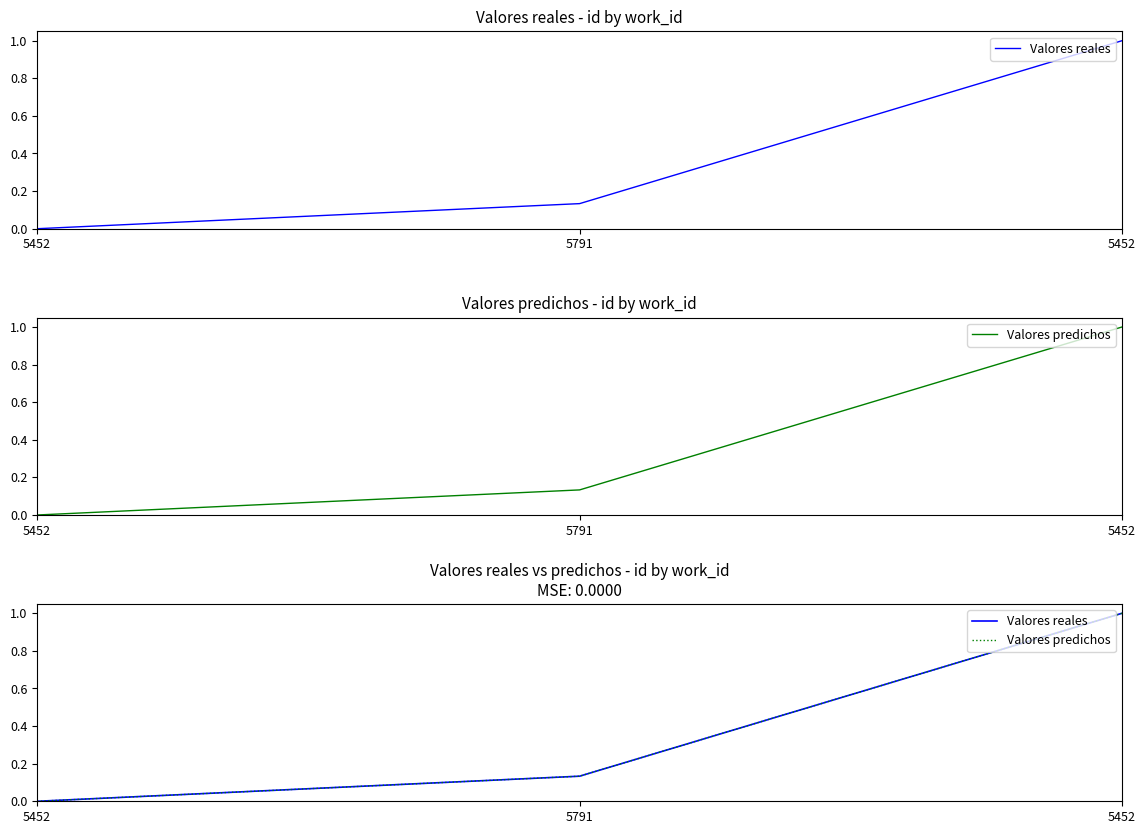

How many data points in Valores reales are above 0?

2